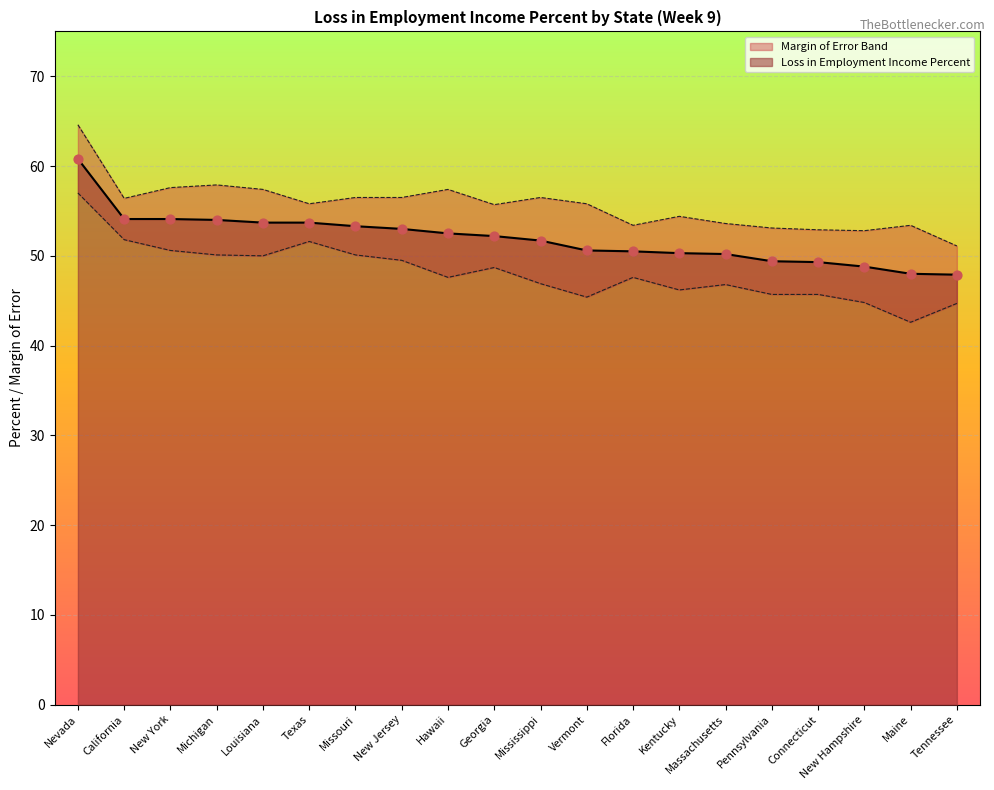

Which has a higher value, Hawaii or New York?

New York